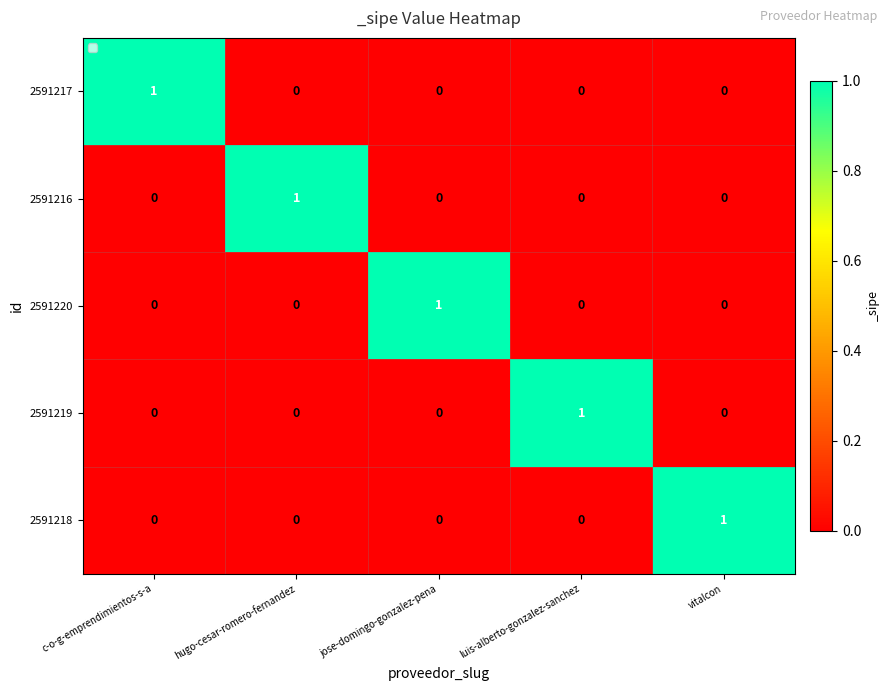

What is the total value across all series at hugo-cesar-romero-fernandez?

1